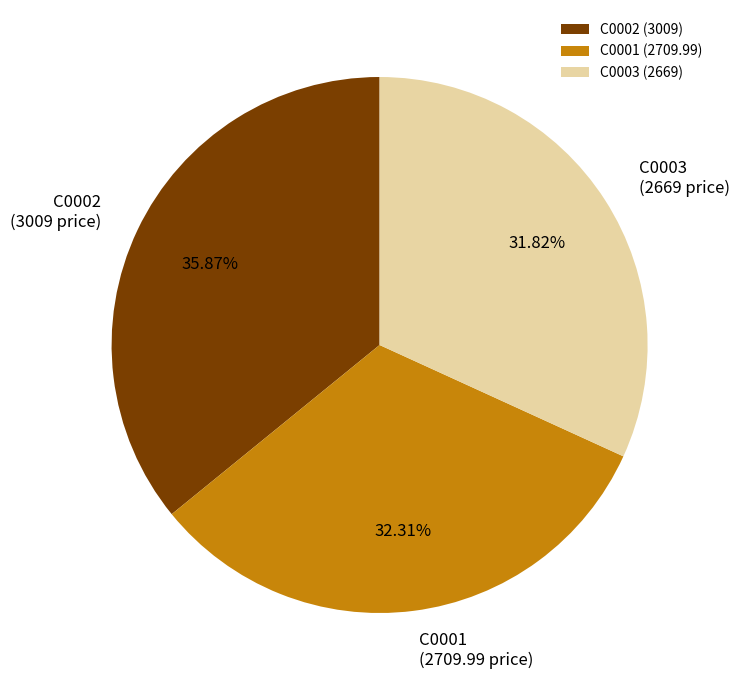

What is the largest slice in the pie chart?

C0002